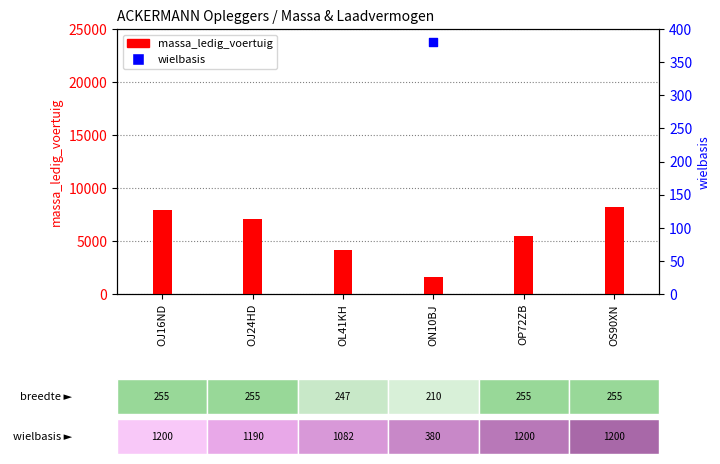

Which series contains the lowest Y value?

wielbasis